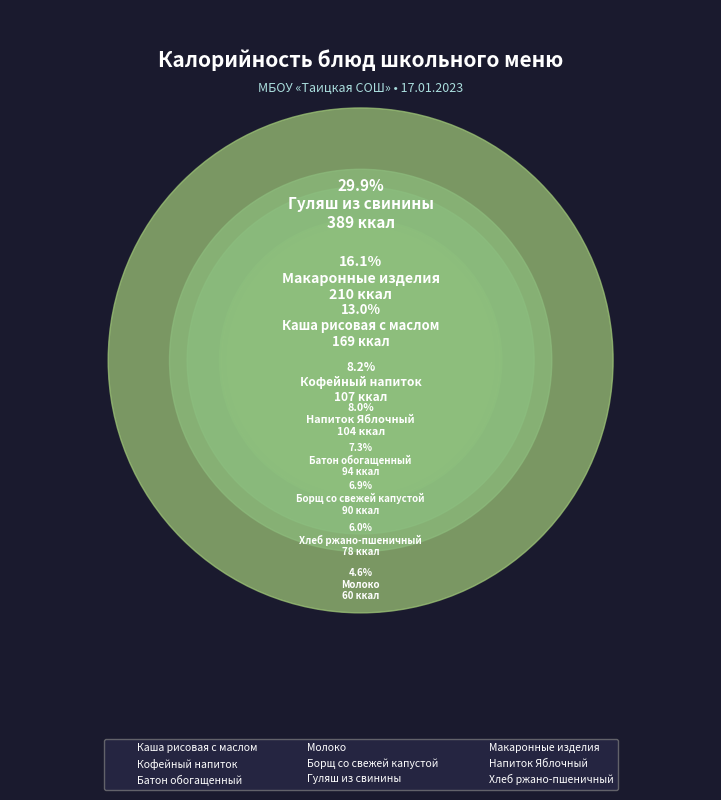

The Хлеб ржано-пшеничный slice represents 6% of the pie. True or false?

True